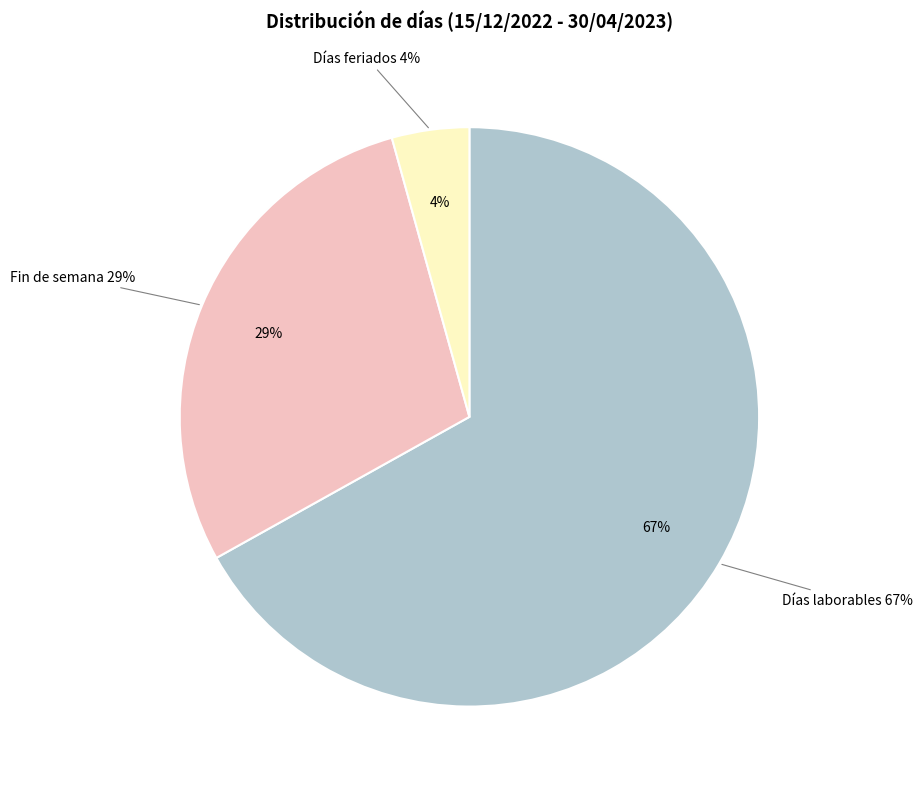

Count the number of slices in the pie.

3